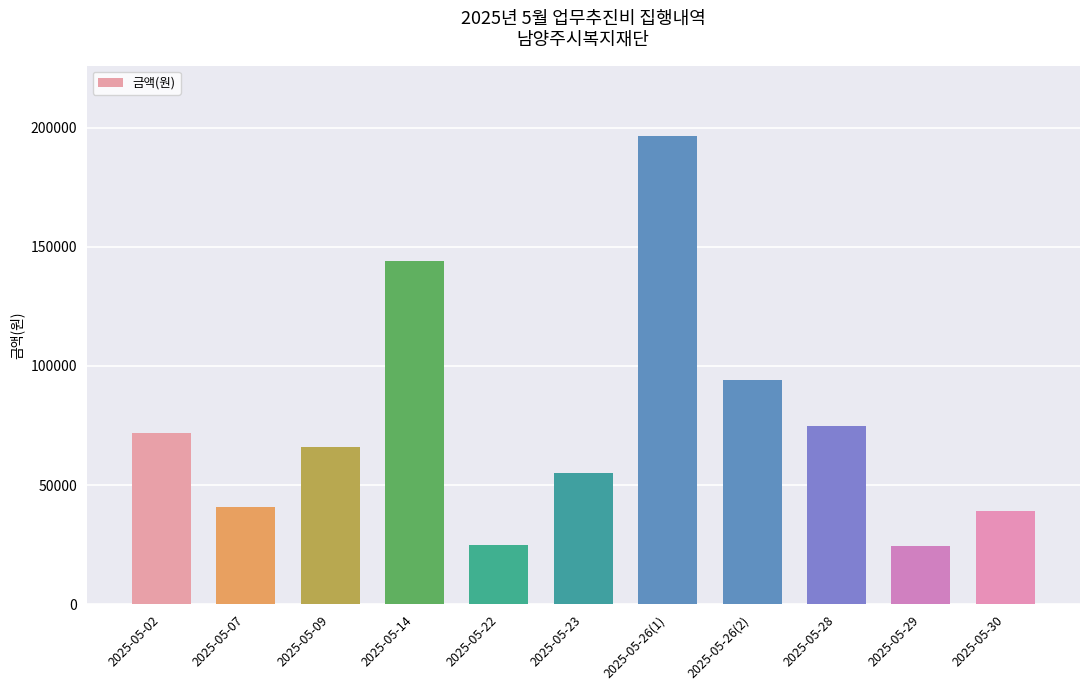

Which category has the highest value across all series?

2025-05-26(1)